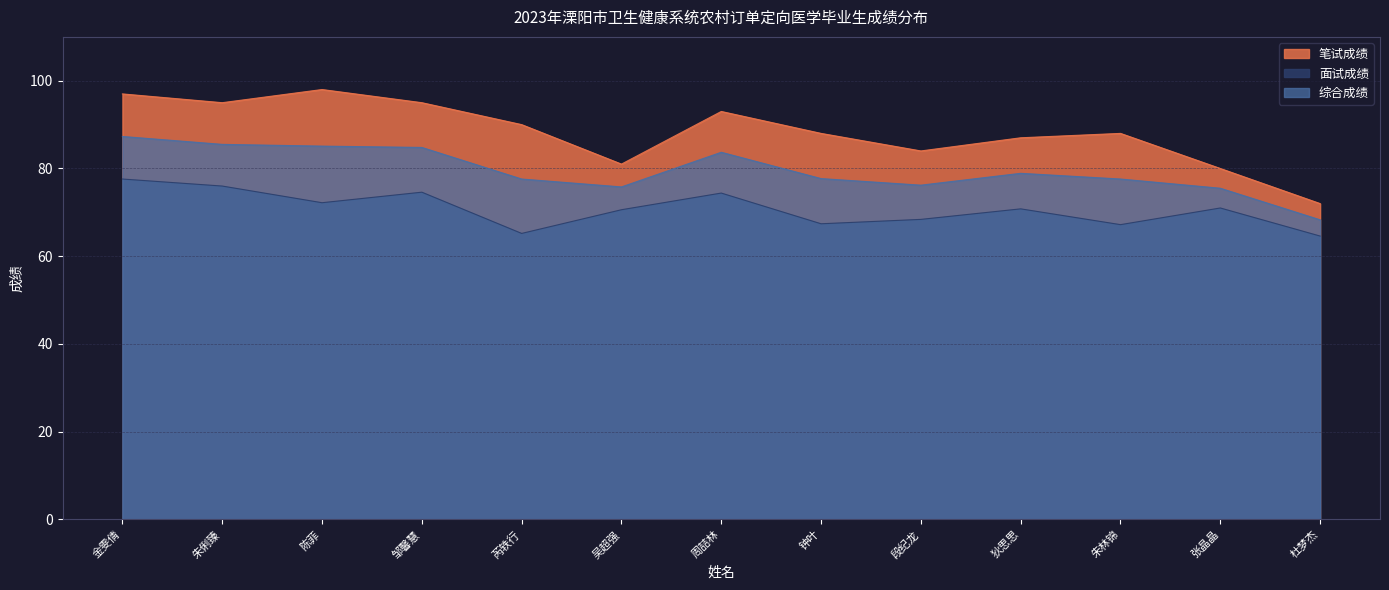

Is the value of 综合成绩 at 杜梦杰 greater than the value of 面试成绩 at 邹馨慧?

No